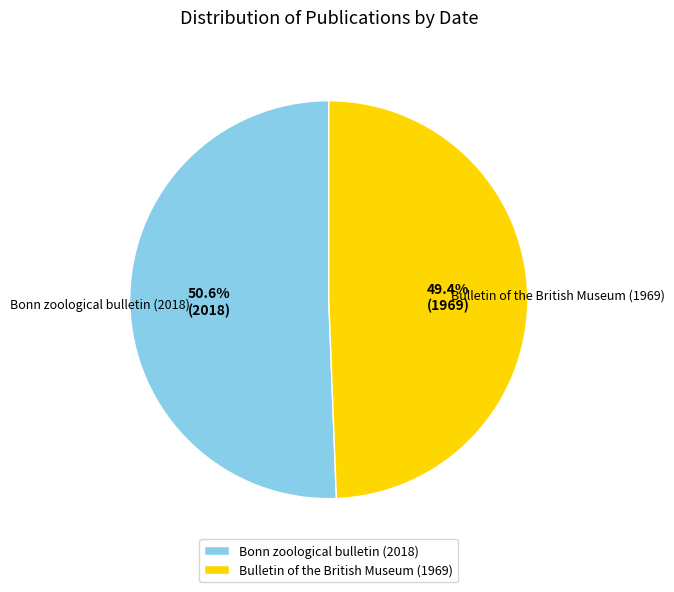

Do Bonn zoological bulletin (2018) and Bulletin of the British Museum (1969) together represent more than half of the pie?

Yes